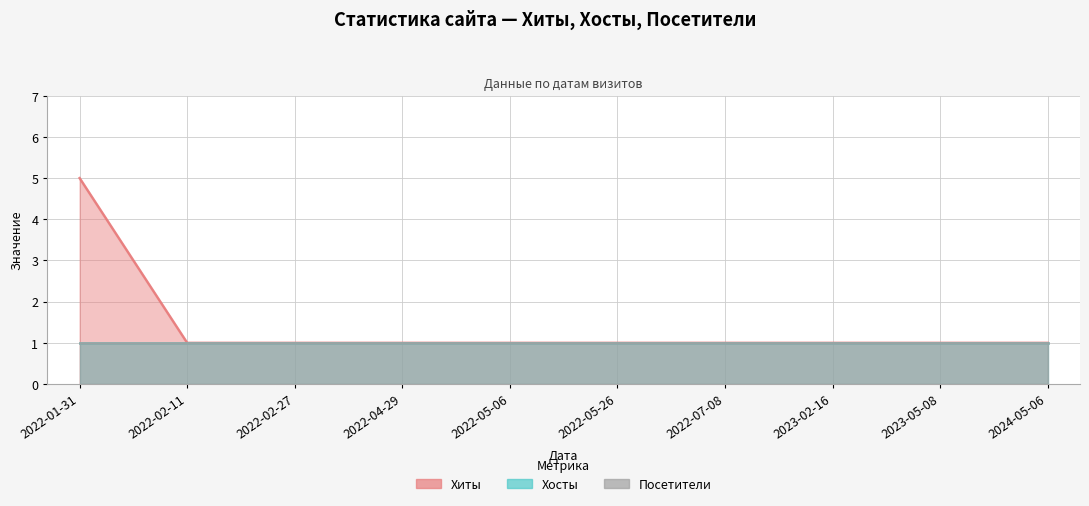

Is it true that Хиты equals 1 at 2022-07-08?

True